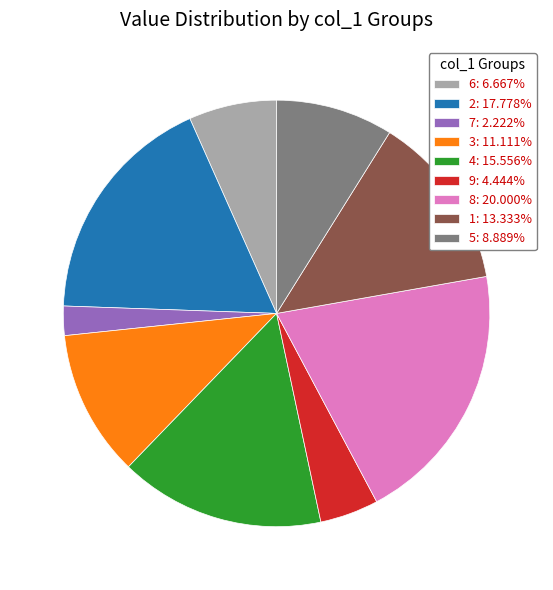

What is the ratio of the value at 6: 6.667% to the value at 4: 15.556%?

0.4